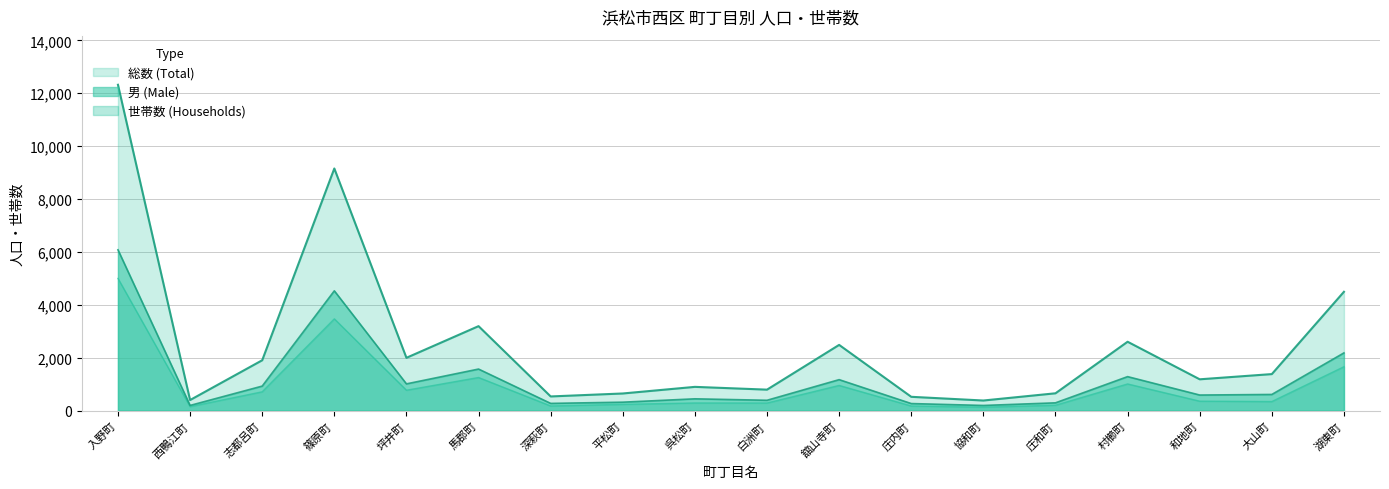

At which category does the chart reach its minimum across all series?

協和町